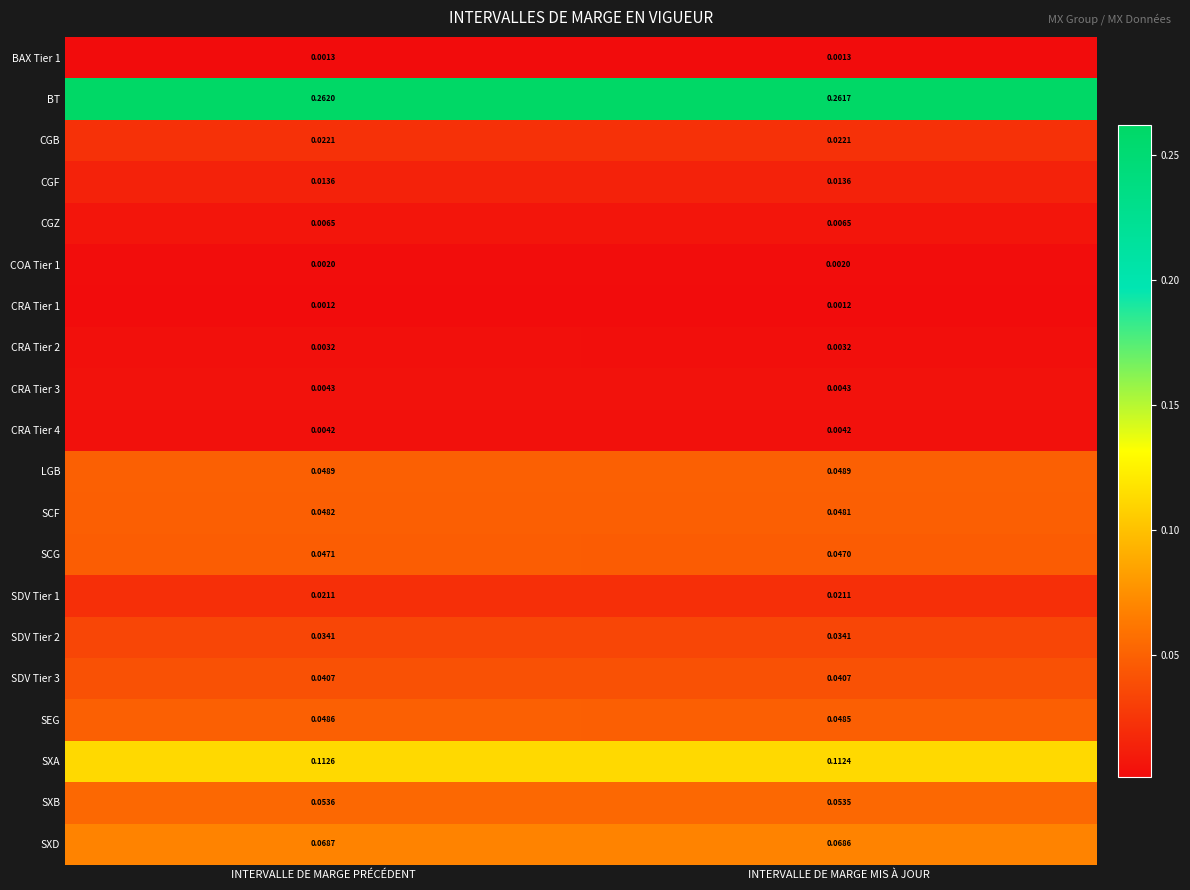

Between INTERVALLE DE MARGE PRÉCÉDENT and INTERVALLE DE MARGE MIS À JOUR, which series saw the biggest shift?

BT